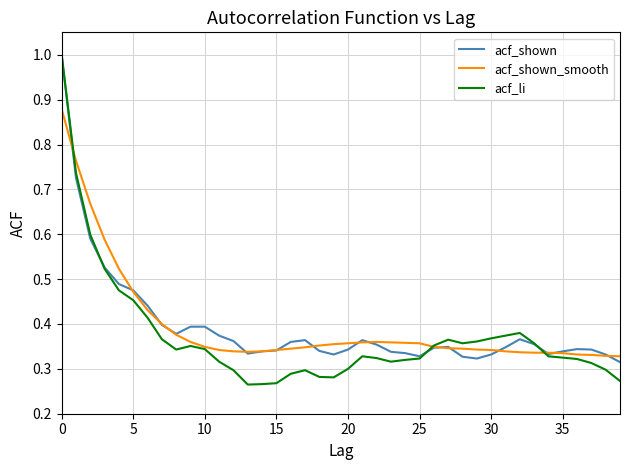

How many acf_shown values are between 0 and 1?

40